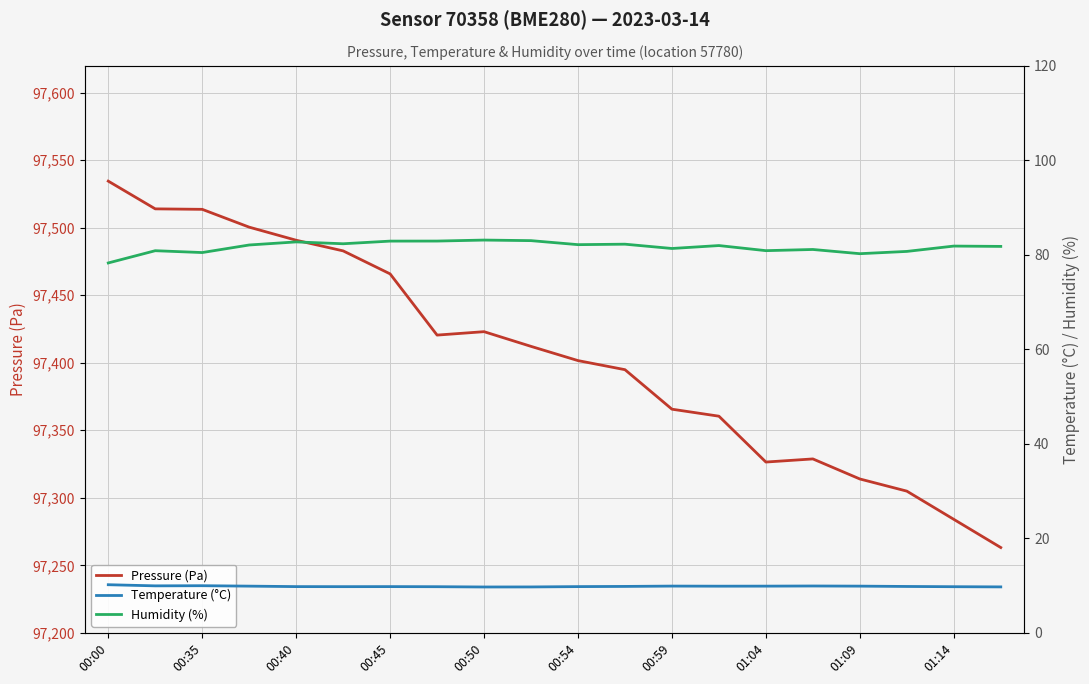

List the series in order of their peak value, highest first.

Pressure (Pa), Humidity (%), Temperature (°C)